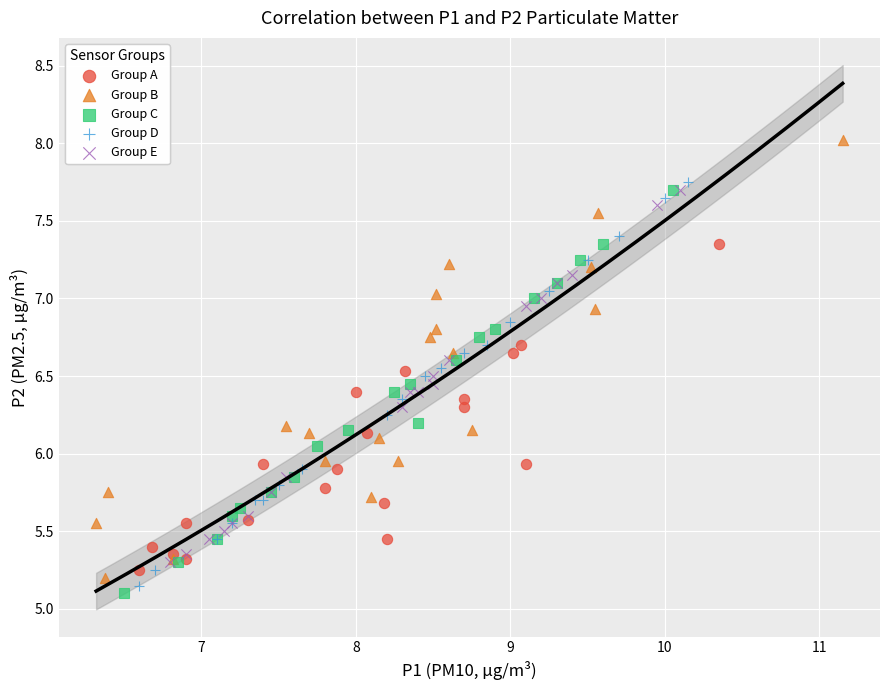

Which series contains the lowest Y value?

Group C